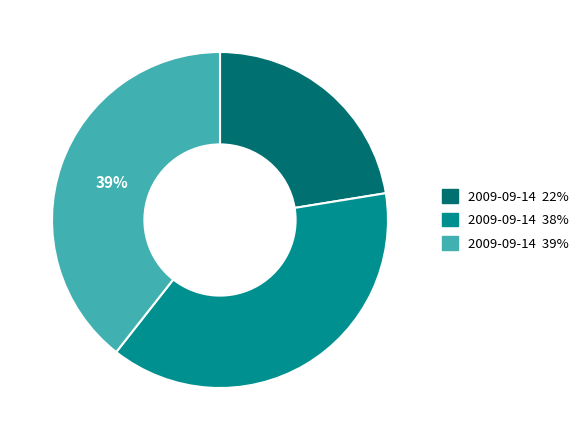

To the nearest percent, what is the average slice percentage?

33%